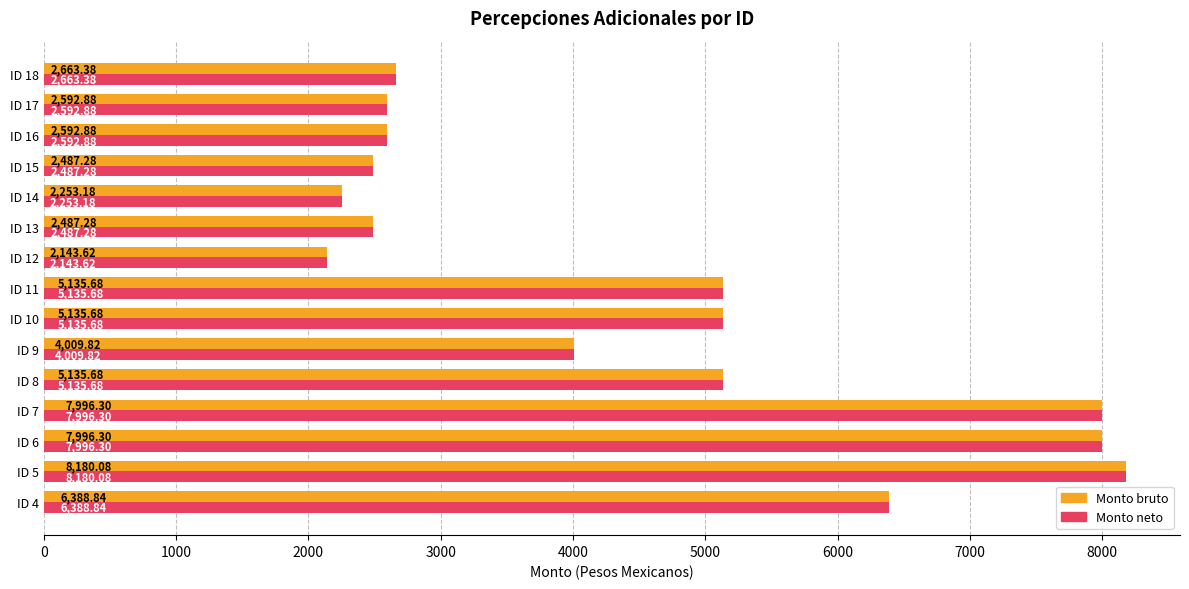

What are all the series names shown in the legend?

Monto bruto, Monto neto